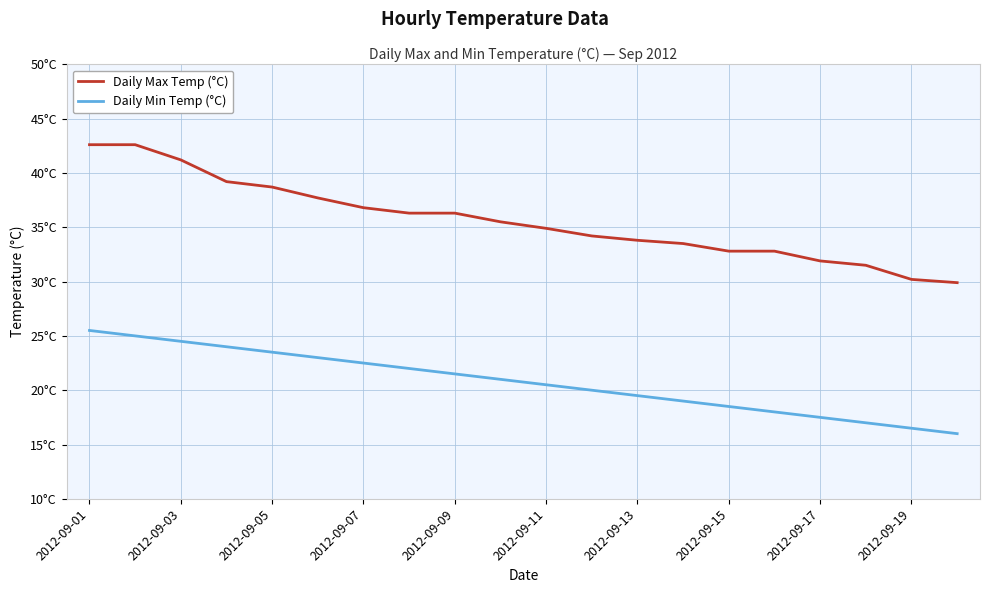

Does the chart have visible grid lines?

Yes